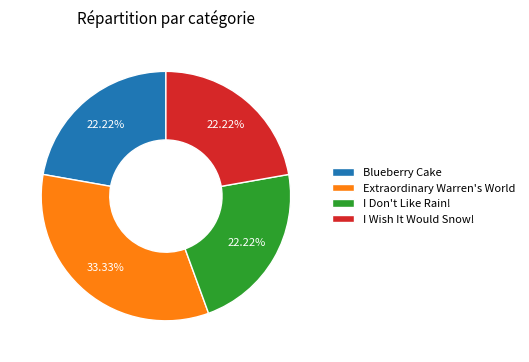

Count the number of slices in the pie.

4